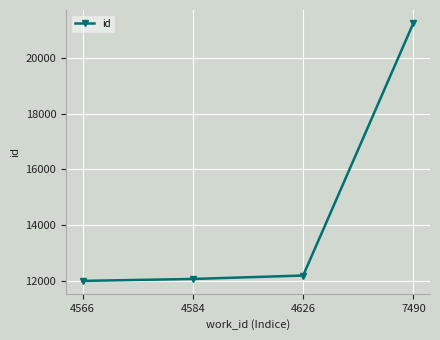

Between 4566 and 4626, which is larger?

4626